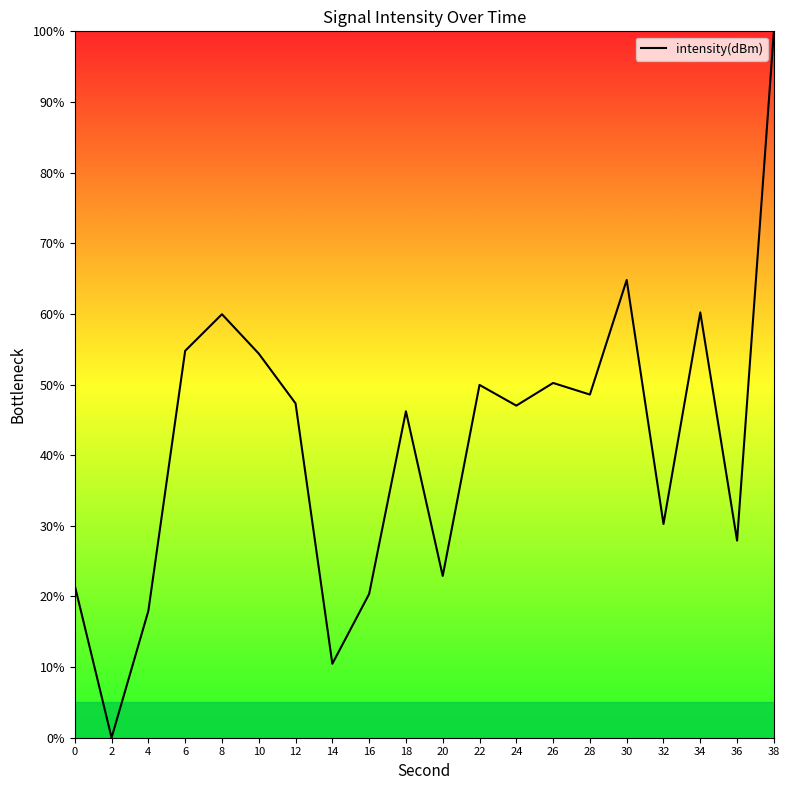

What is the difference between the maximum and minimum values?

100.0